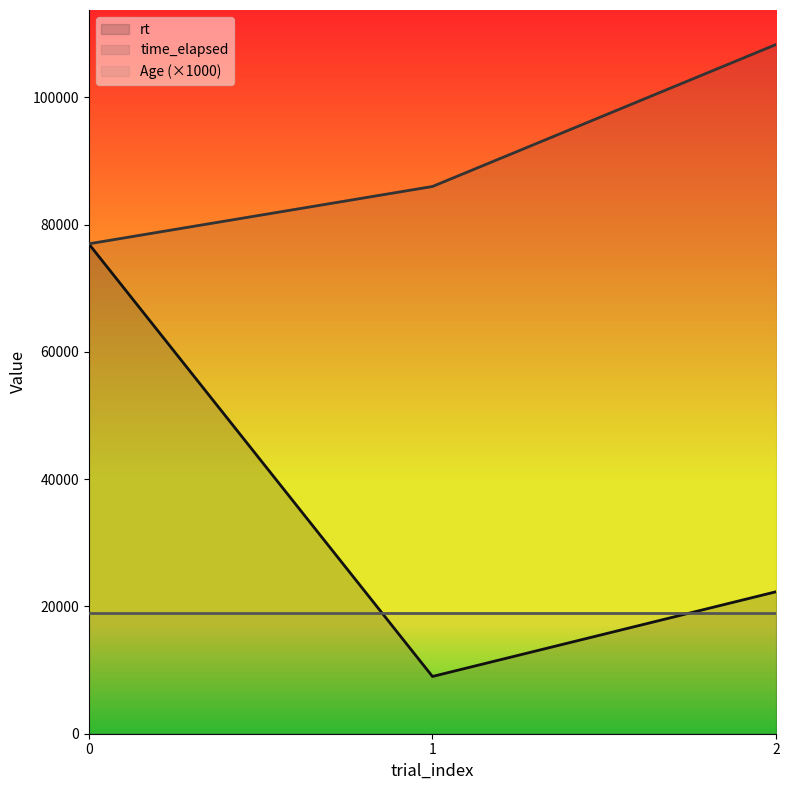

At how many categories does at least one series exceed 66941?

3